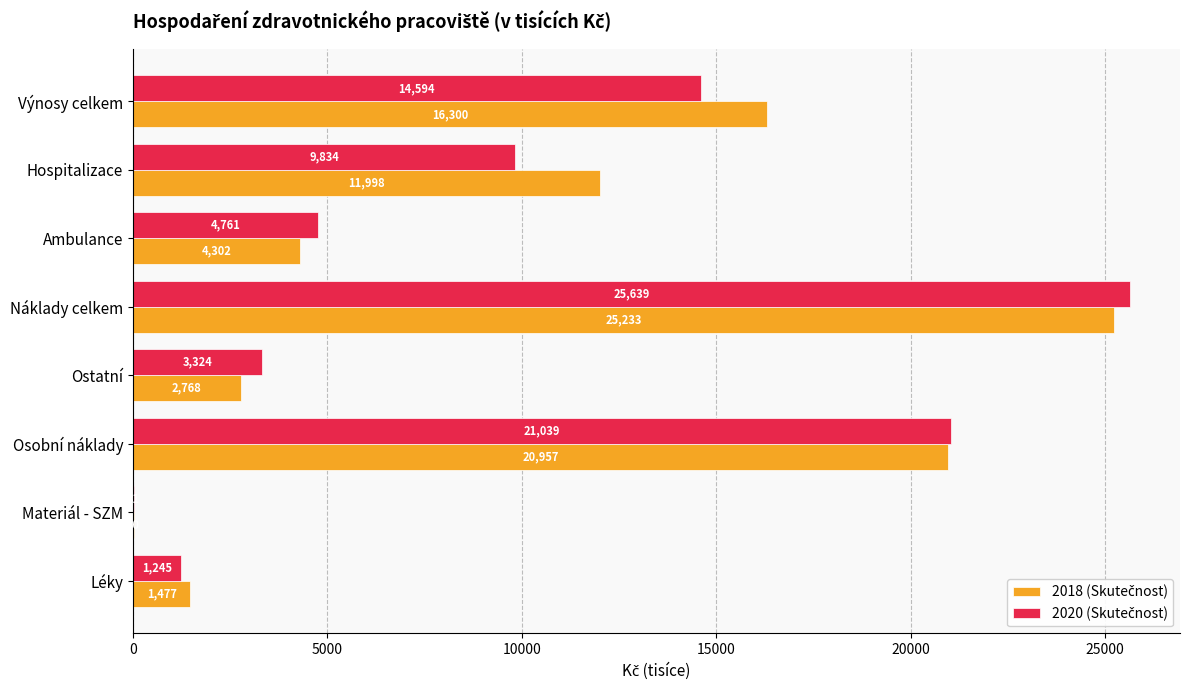

What is the greatest value displayed?

25638.9